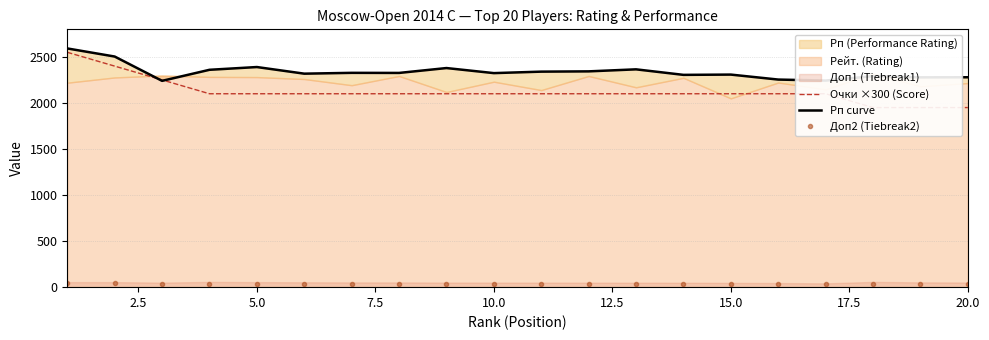

Is it true that Очки ×300 (Score) equals 2100.0 at 5.0?

True